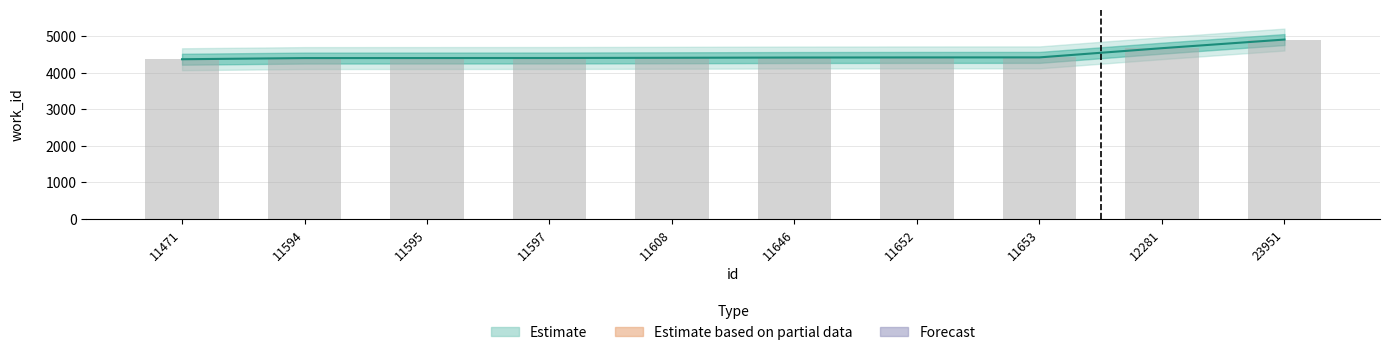

Reading right to left, transcribe all the data shown in this chart.

4906	4670	4418	4417	4414	4407	4401	4400	4399	4367